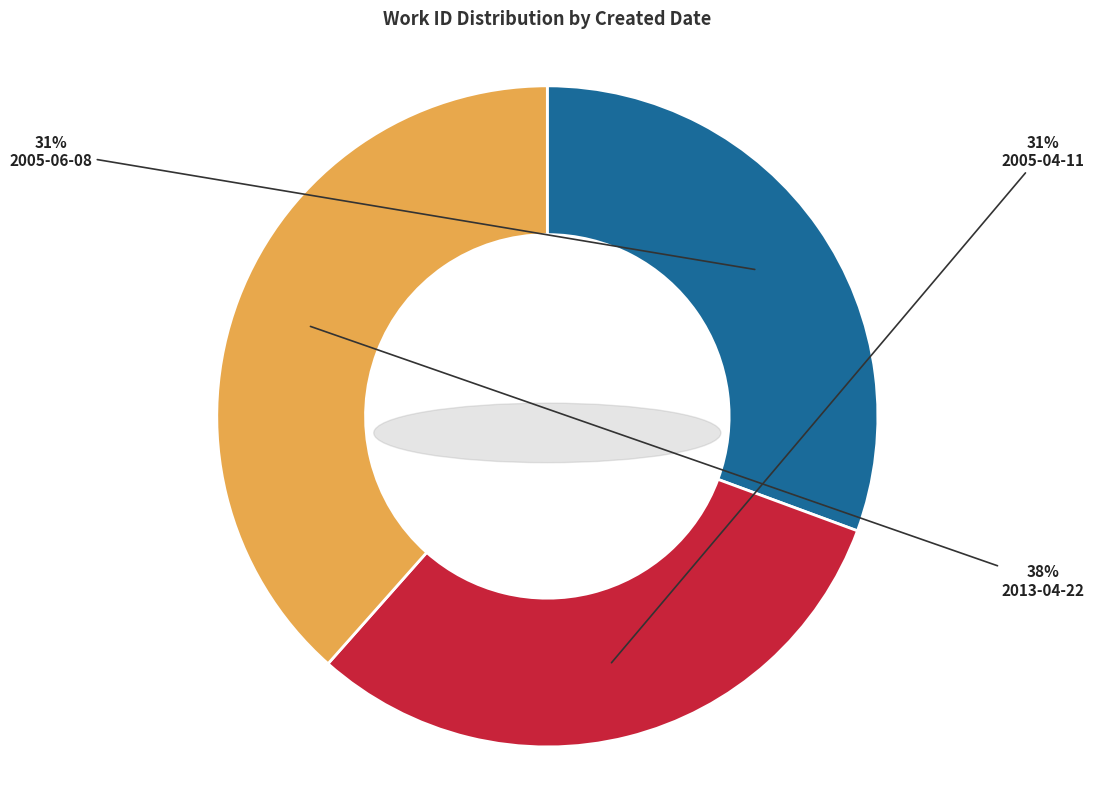

Does any single category account for the majority?

No